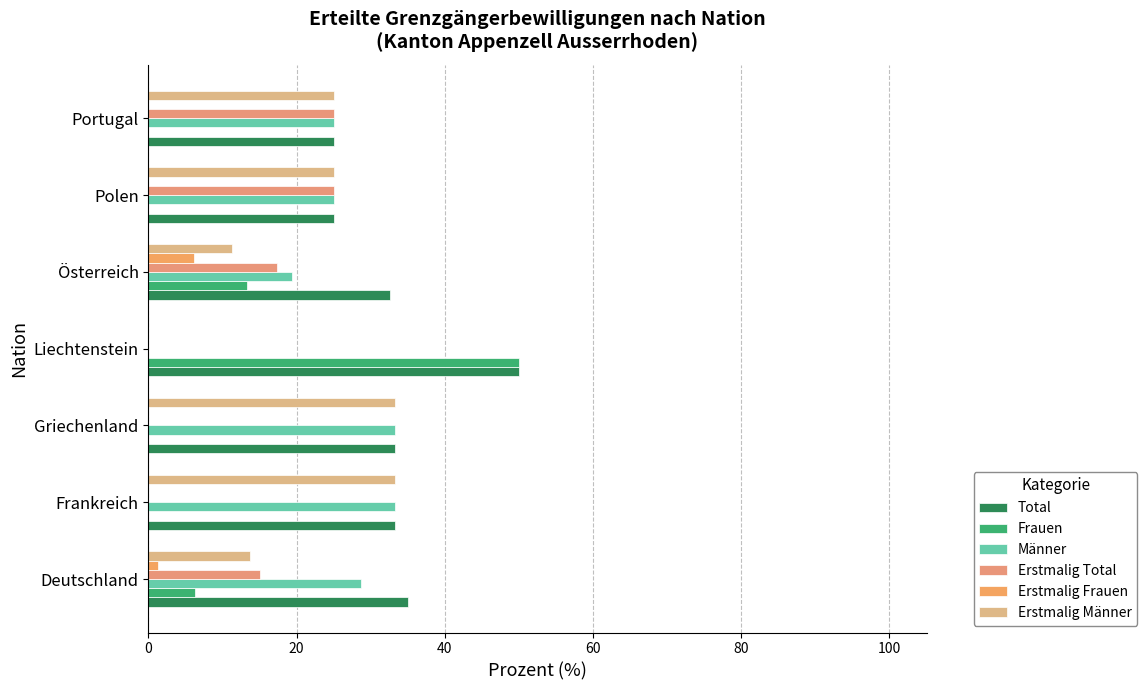

Which series has the widest spread of values?

Frauen